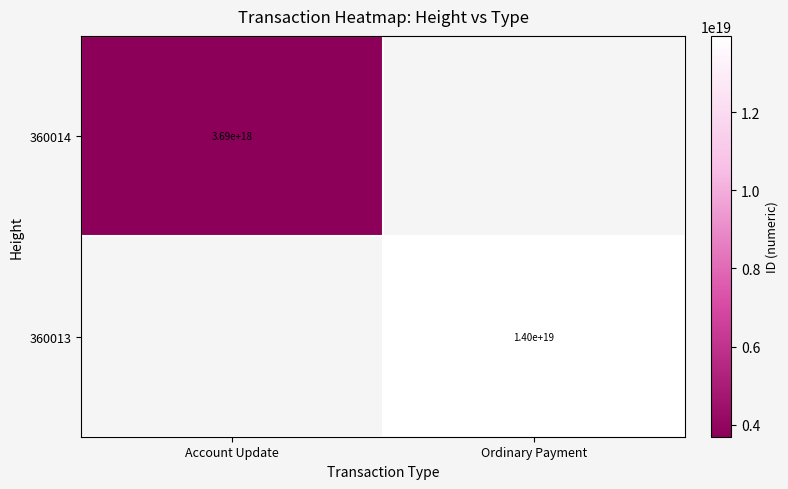

The 360013 series shows 19185327743935365120 at Ordinary Payment. True or false?

False